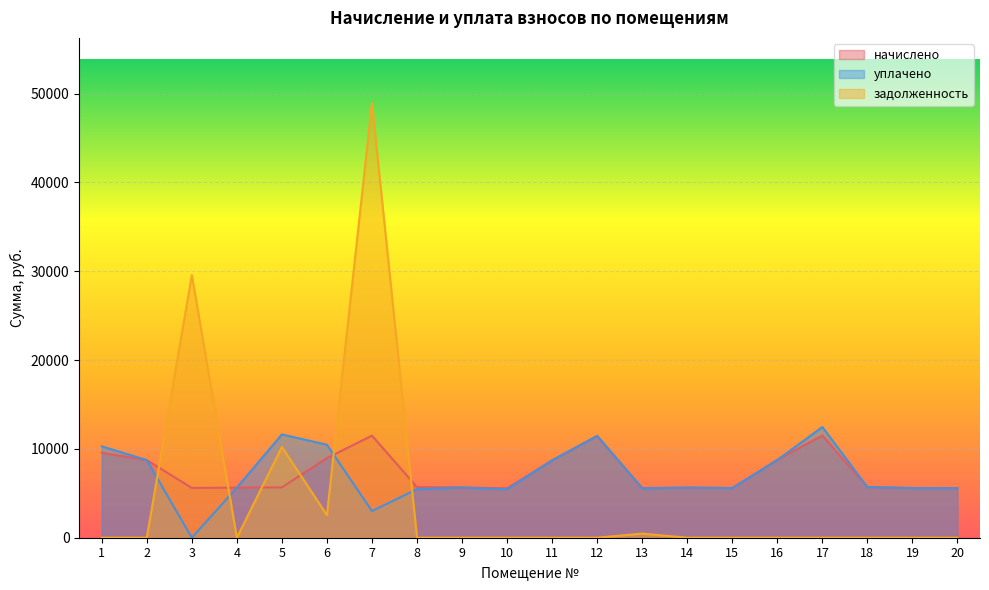

Between 1 and 16, which is larger?

1